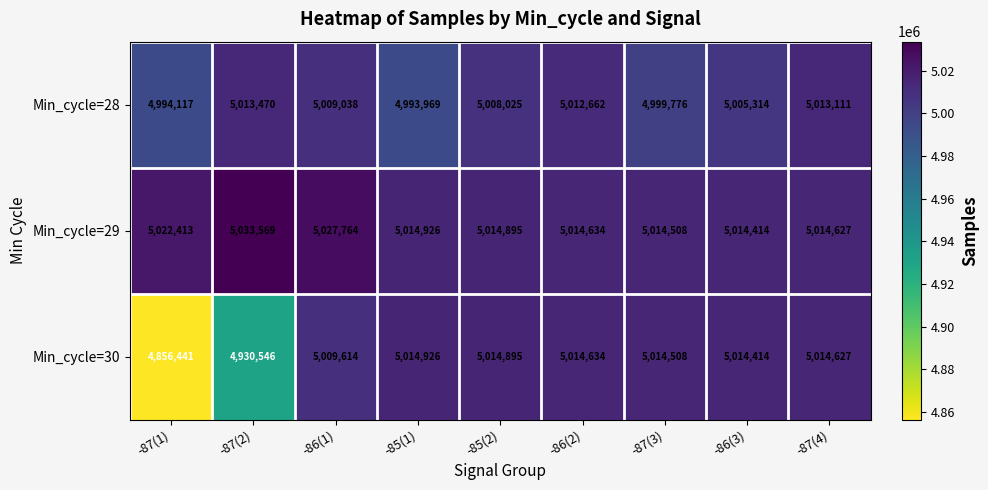

List the series in order of their overall mean, lowest first.

Min_cycle=30, Min_cycle=28, Min_cycle=29